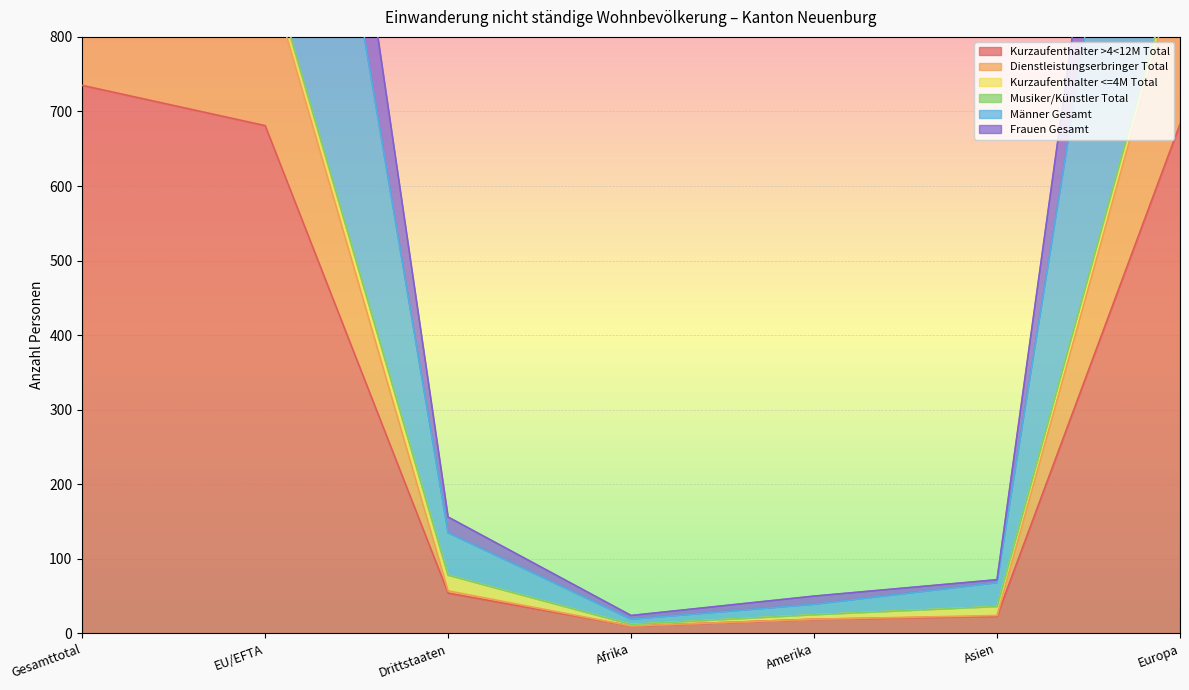

What is the difference between the second highest and minimum values in the Musiker/Künstler Total series?

910